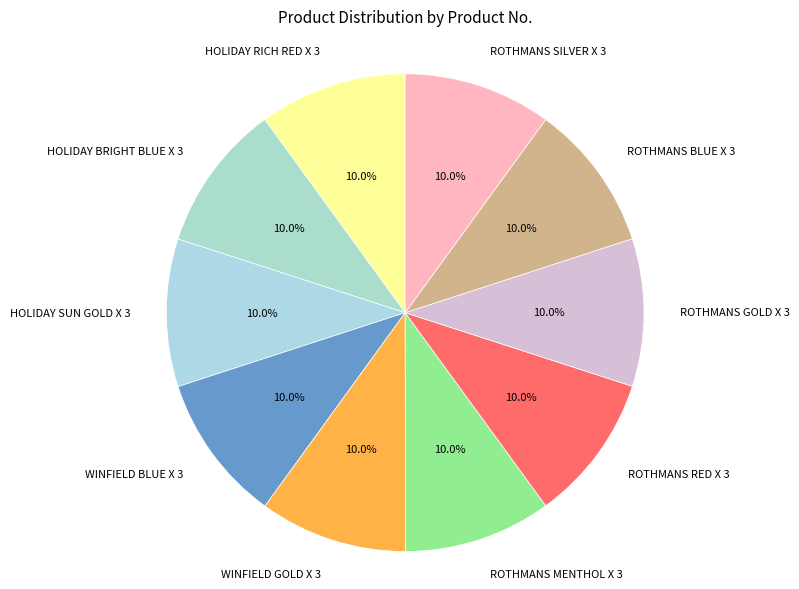

How much of the chart is everything except ROTHMANS SILVER X 3?

90.0%